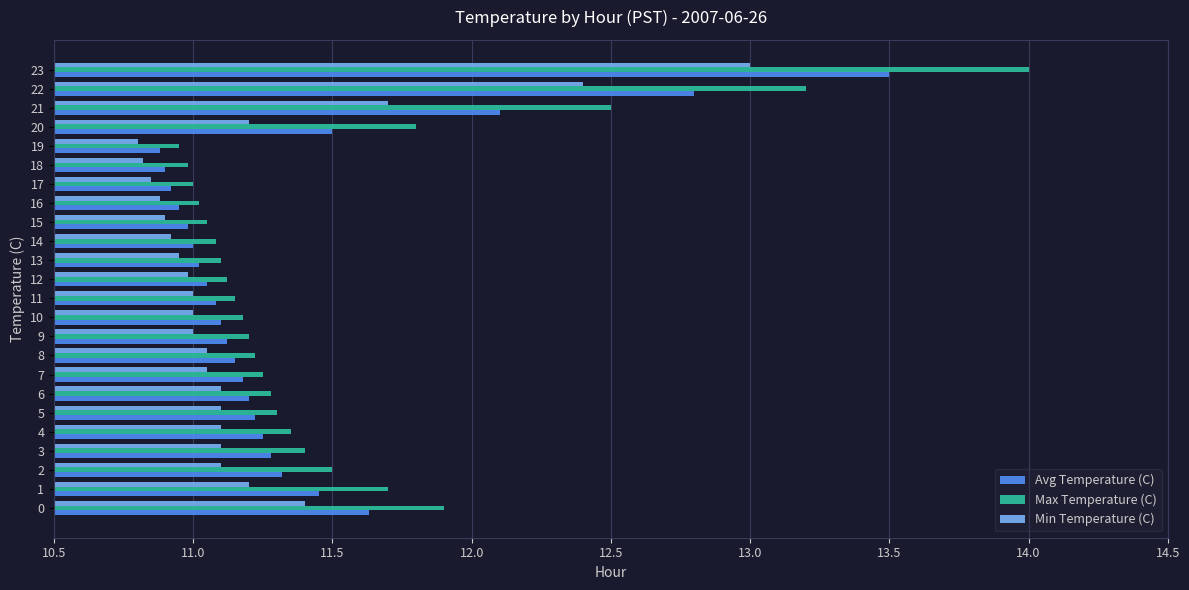

How many categories are shown in the chart?

24